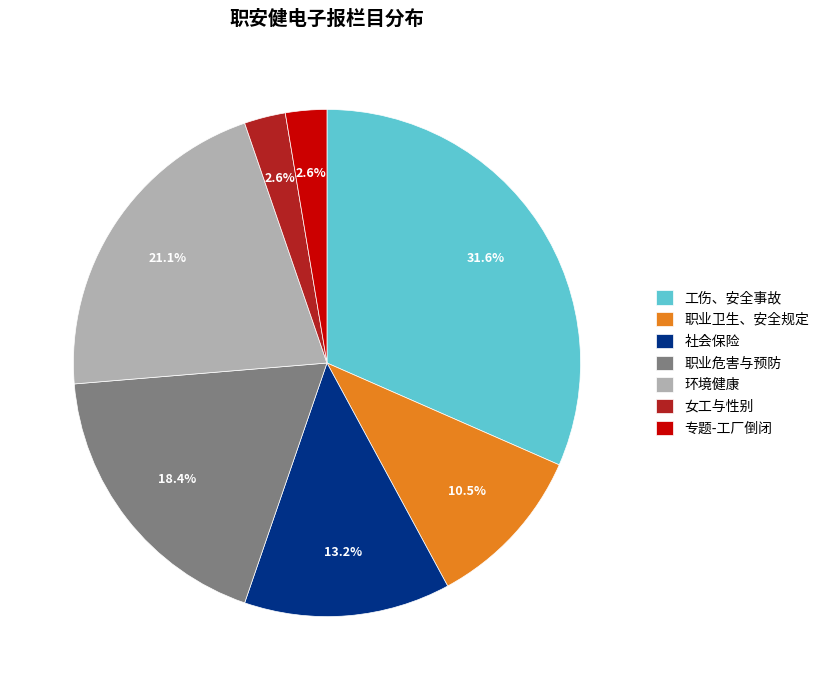

To the nearest percent, what is the combined percentage of 工伤、安全事故 and 社会保险?

45%